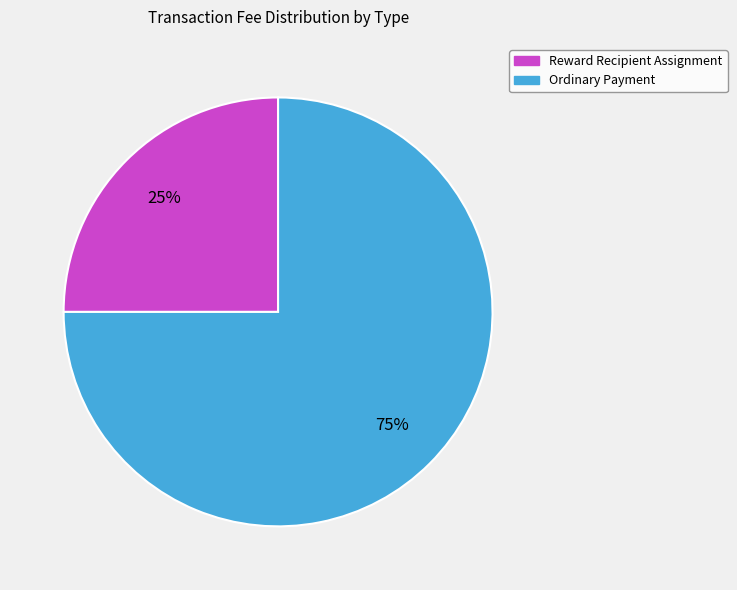

To the nearest percent, what portion does Ordinary Payment represent?

75%